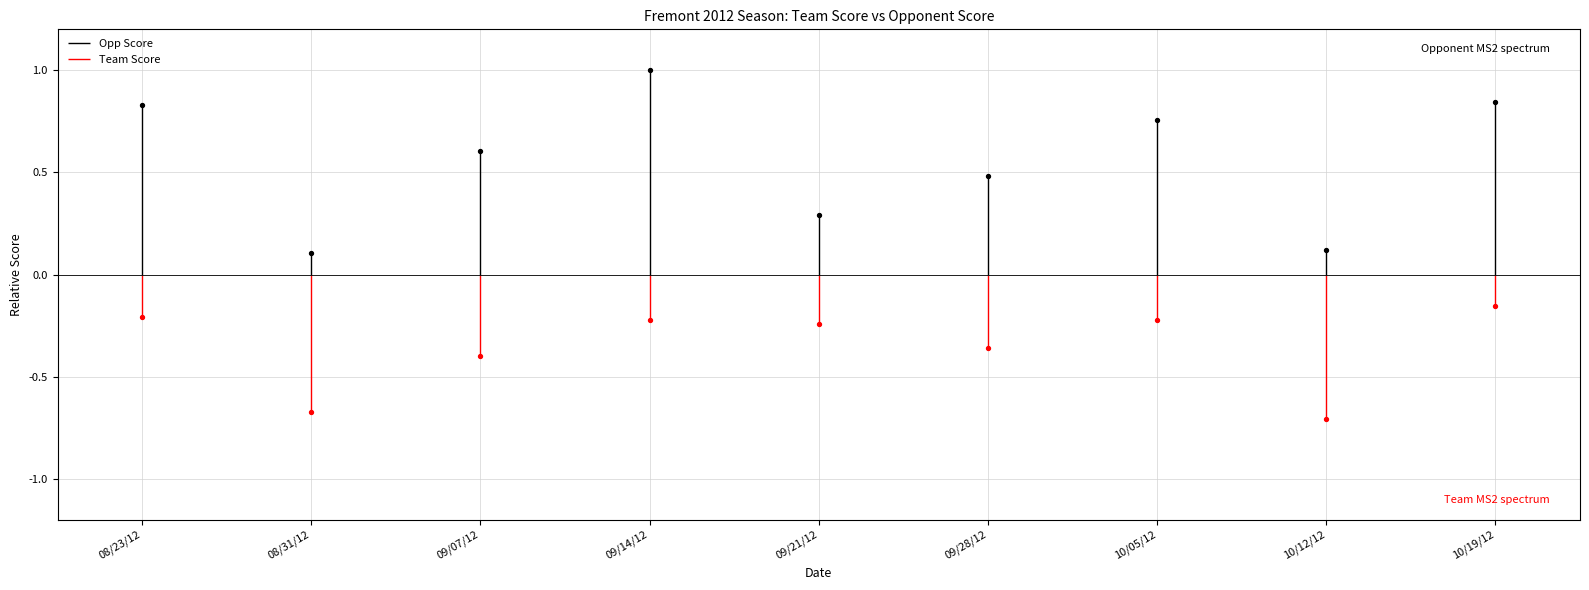

Which series has the largest Y range (max minus min)?

Opp Score